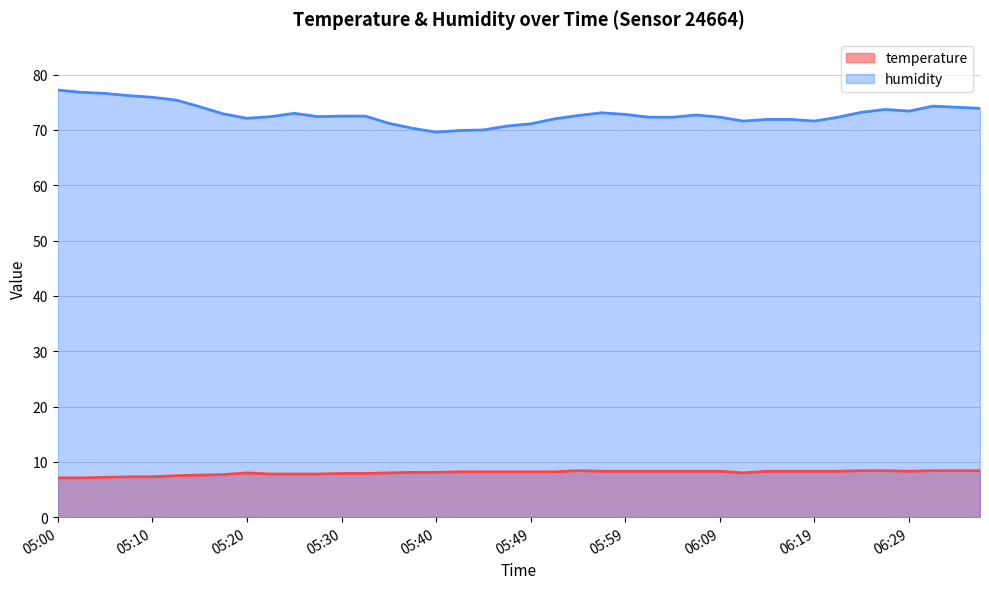

Reading left to right, what are all the values shown in this chart?

temperature: 05:00=7.1	05:03=7.1	05:05=7.2	05:08=7.3	05:10=7.3	05:13=7.5	05:15=7.6	05:17=7.7	05:20=8.0	05:22=7.8	05:25=7.8	05:27=7.8	05:30=7.9	05:32=7.9	05:35=8.0	05:37=8.1	05:40=8.1	05:42=8.2	05:45=8.2	05:47=8.2	05:49=8.2	05:52=8.2	05:54=8.4	05:57=8.3	05:59=8.3	06:02=8.3	06:04=8.3	06:07=8.3	06:09=8.3	06:11=8.0	06:14=8.3	06:17=8.3	06:19=8.3	06:22=8.3	06:24=8.4	06:27=8.4	06:29=8.3	06:32=8.4	06:34=8.4	06:37=8.4
humidity: 05:00=77.2	05:03=76.8	05:05=76.6	05:08=76.2	05:10=75.9	05:13=75.4	05:15=74.2	05:17=72.9	05:20=72.1	05:22=72.4	05:25=73.0	05:27=72.4	05:30=72.5	05:32=72.5	05:35=71.2	05:37=70.3	05:40=69.6	05:42=69.9	05:45=70.0	05:47=70.7	05:49=71.1	05:52=72.0	05:54=72.6	05:57=73.1	05:59=72.8	06:02=72.3	06:04=72.3	06:07=72.7	06:09=72.3	06:11=71.6	06:14=71.9	06:17=71.9	06:19=71.6	06:22=72.3	06:24=73.2	06:27=73.7	06:29=73.4	06:32=74.3	06:34=74.1	06:37=73.9